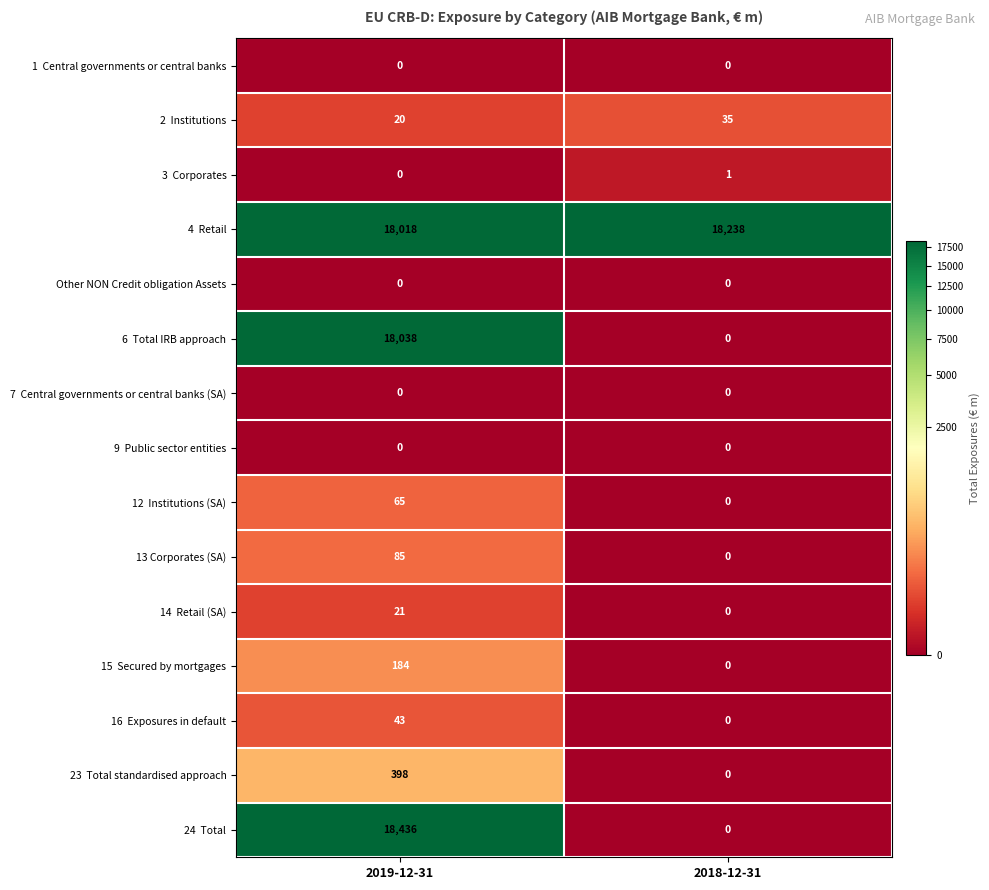

At which category does the chart reach its peak across all series?

2019-12-31